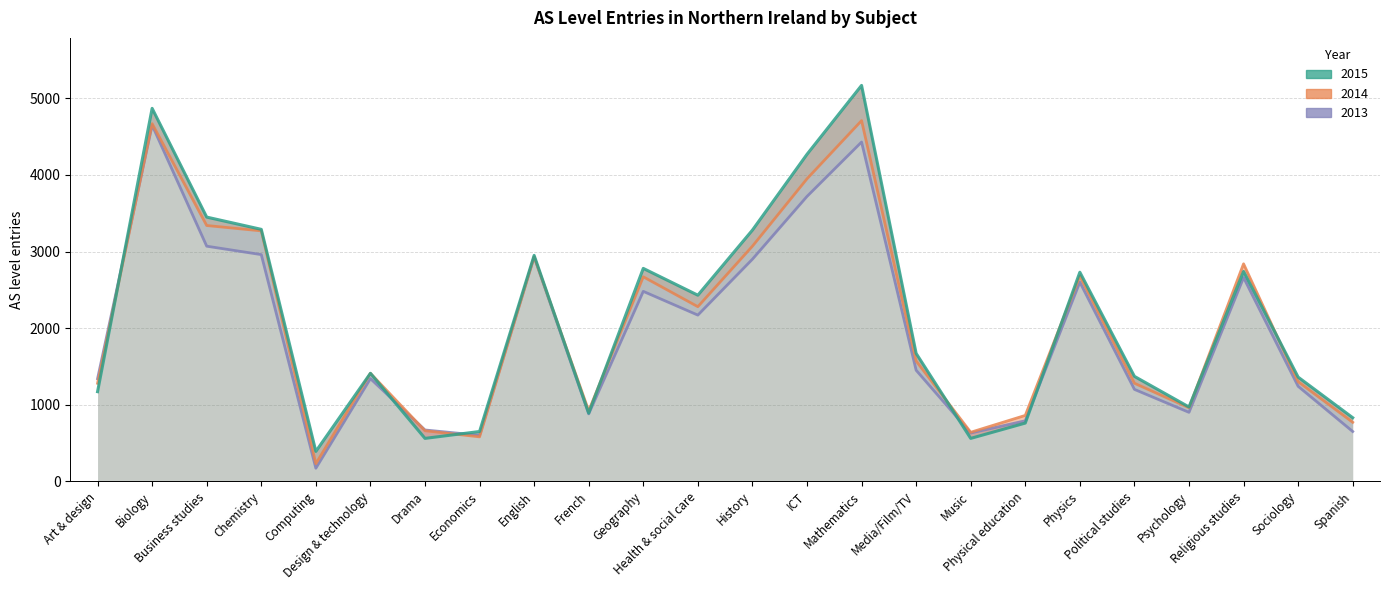

How many intersections are there between 2013 and 2014?

2